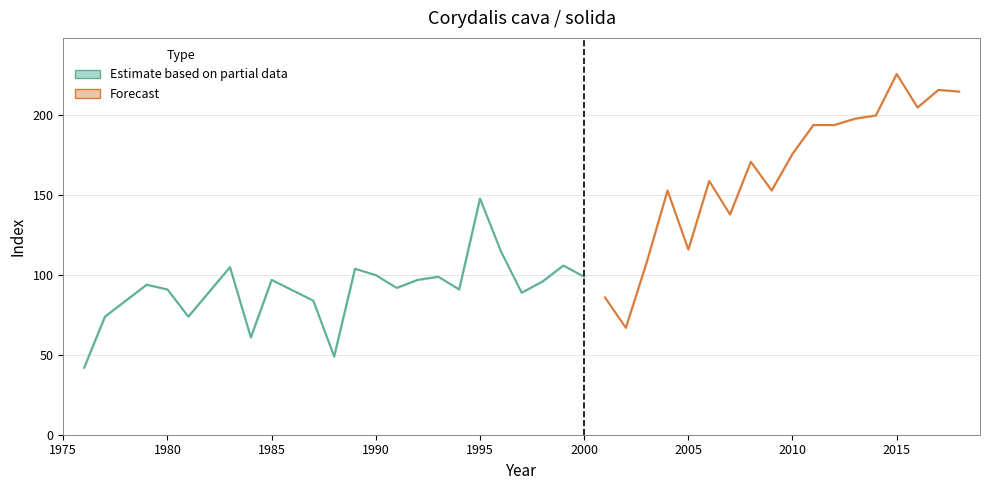

The value of indexcijfer at 1988 is 68. True or false?

False